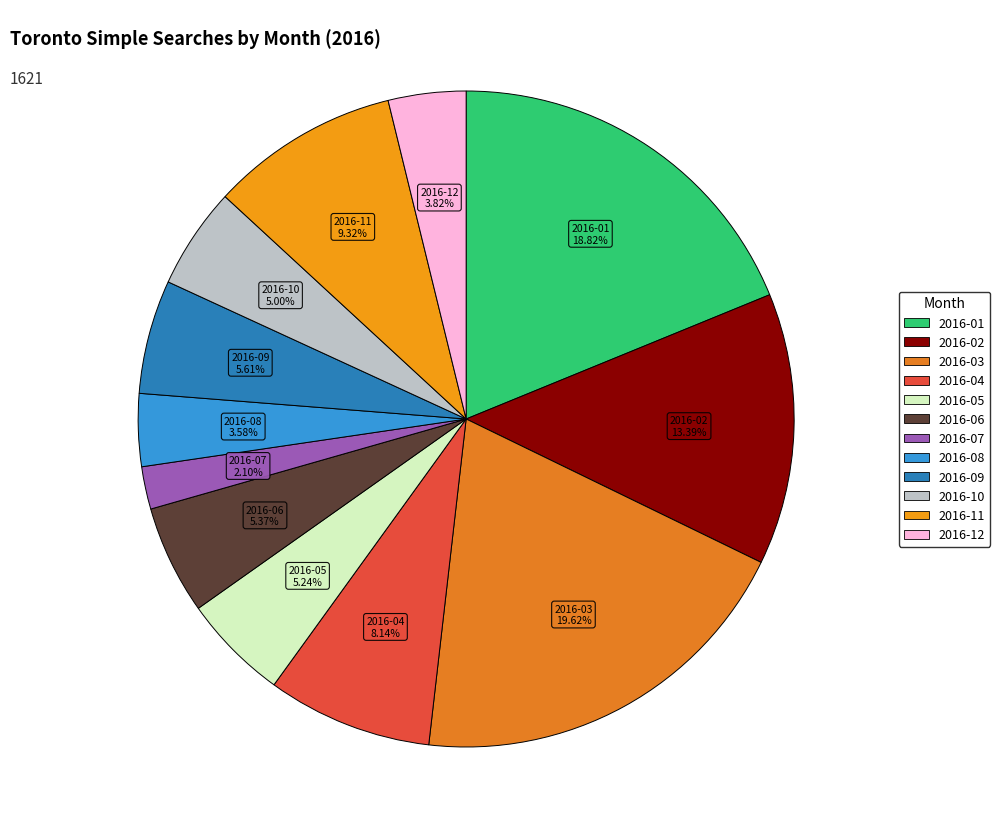

Combined, what portion of the pie is 2016-02 and 2016-09?

19.0%